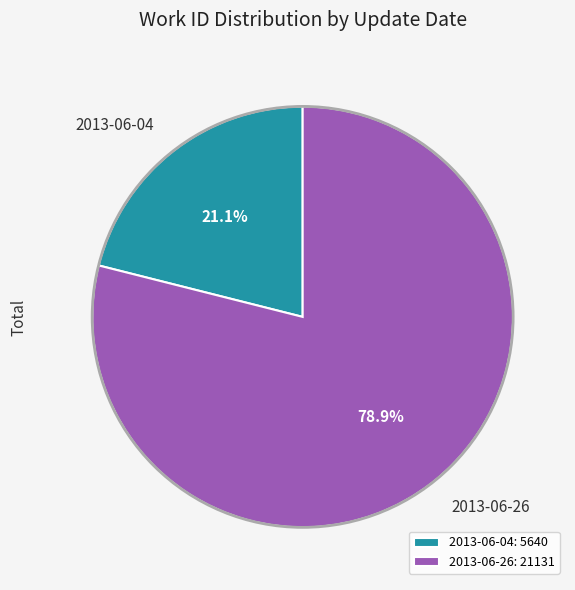

Is it true that 2013-06-04 is 21% of the pie?

True